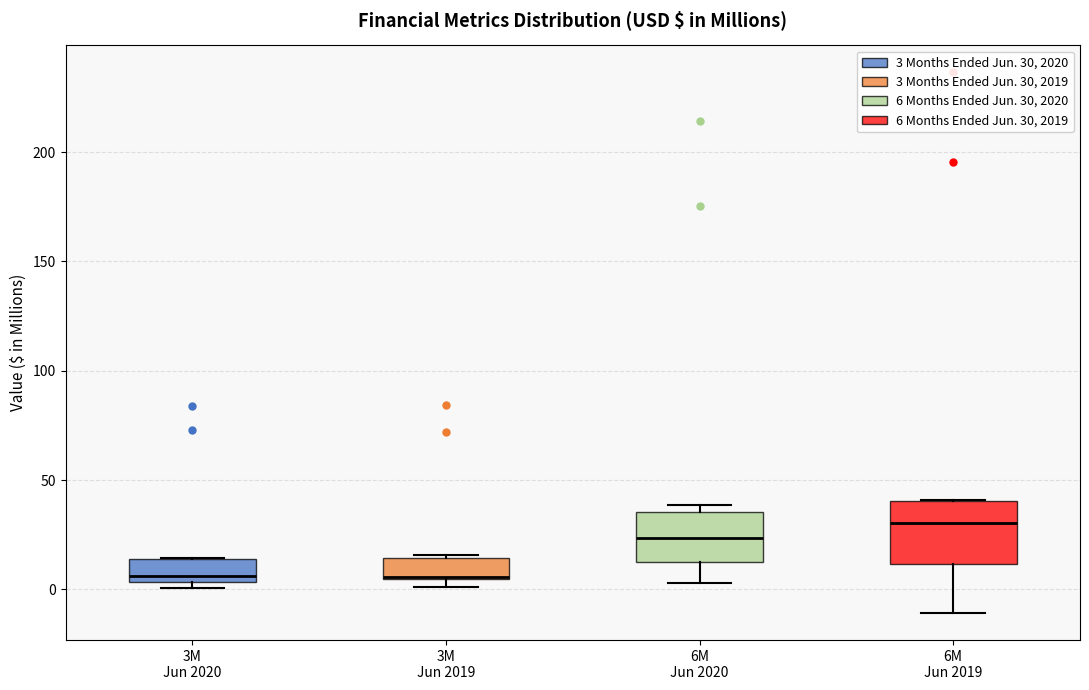

Reading left to right, read every box against the y-axis: the position of its median line, the range the box covers, and the ends of its whiskers. The values are not printed on the chart, so give them approximately, as read against the axis.

3M Jun 2020: median 5 (just above the box's lower edge), box 5 to 15, whiskers 0 to 15
3M Jun 2019: median 5, box 5 to 15, whiskers 0 to 15 (just above the box's upper edge)
6M Jun 2020: median 25, box 10 to 35, whiskers 5 to 40
6M Jun 2019: median 30, box 10 to 40, whiskers -10 to 40